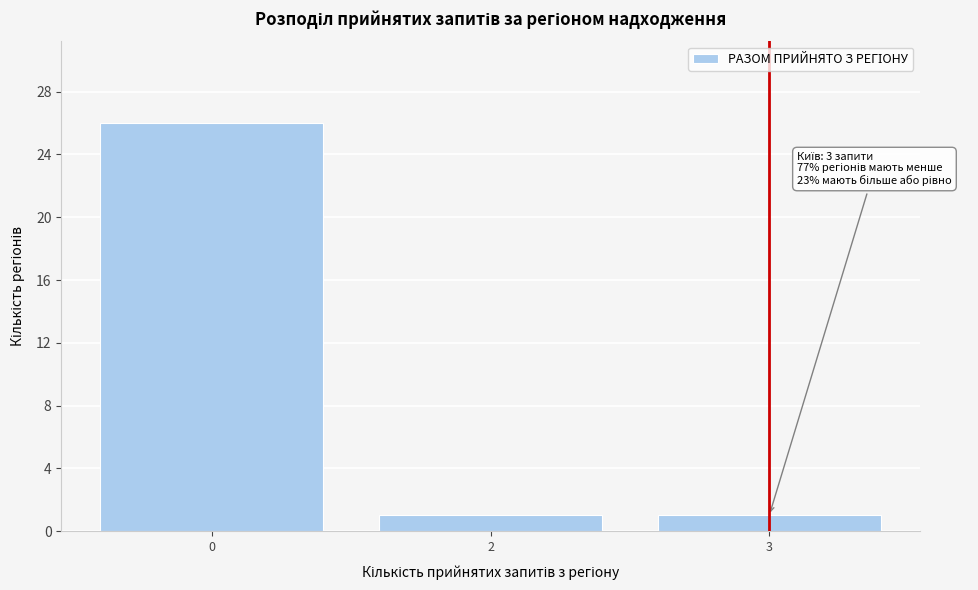

Reading left to right, extract all data points from this chart.

26	1	1